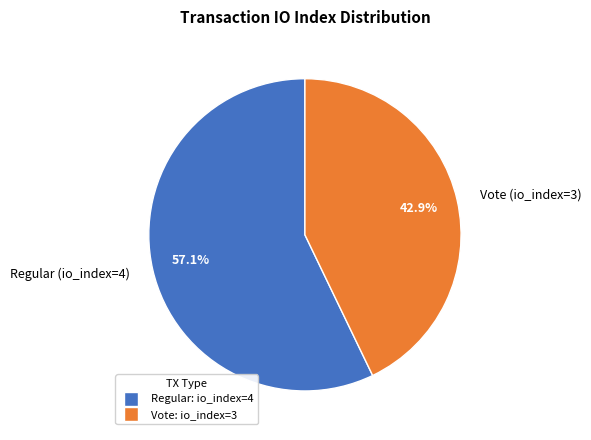

To the nearest percent, what is the combined percentage of Regular (io_index=4) and Vote (io_index=3)?

100%